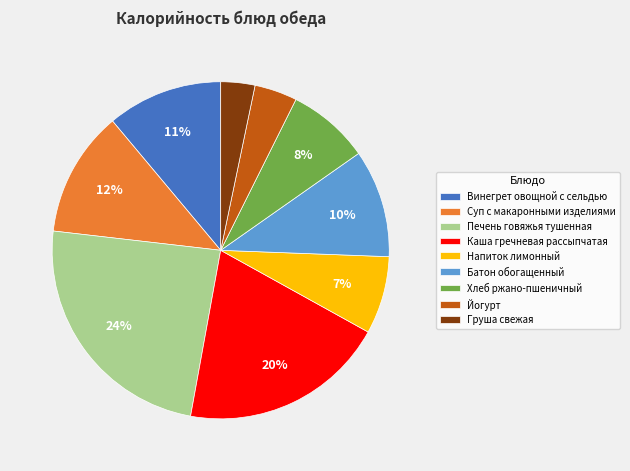

To the nearest percent, what is the difference between the largest and smallest slice percentages?

21%